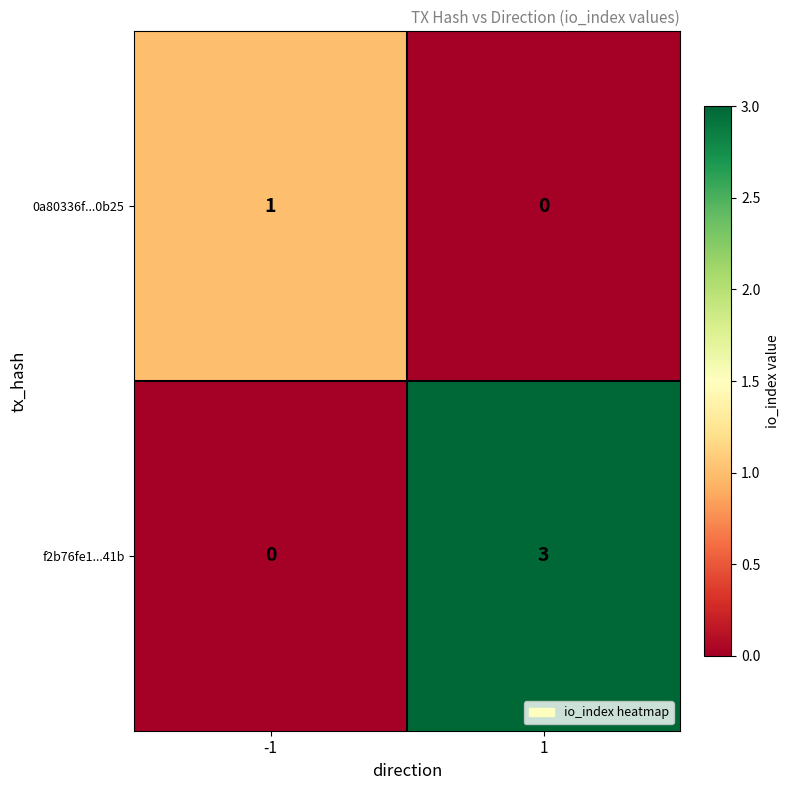

What is the approximate value of f2b76fe1...41b at 1?

3